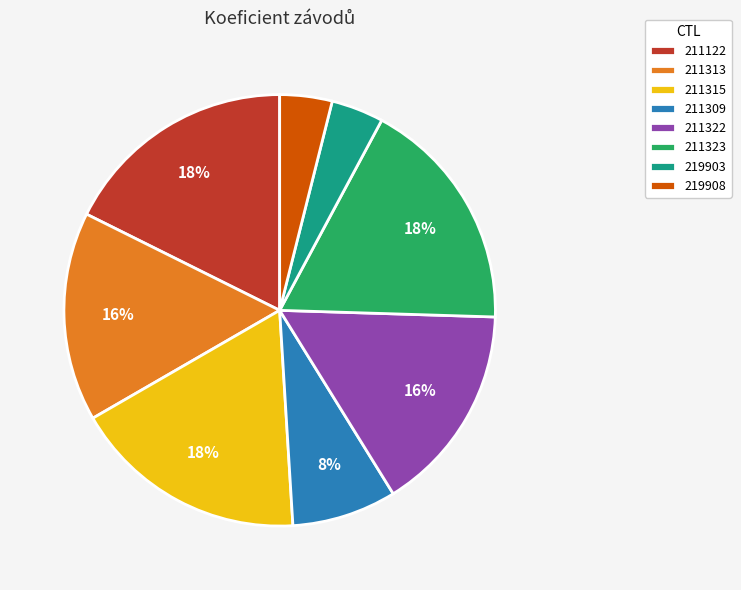

To the nearest percent, what is the difference between the largest and smallest slice percentages?

14%